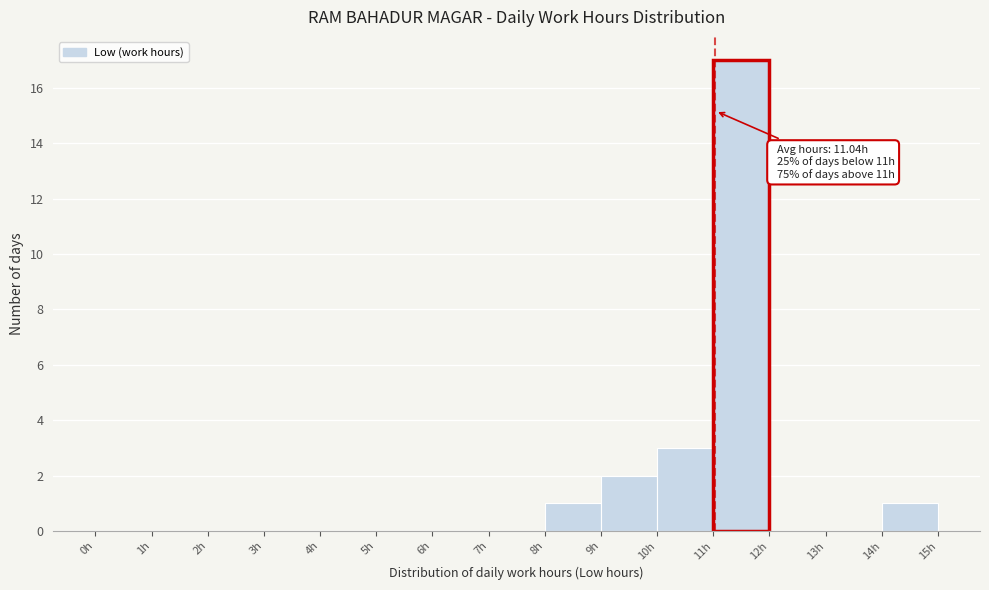

Over which range of the x-axis is the bar tallest?

11 to 12